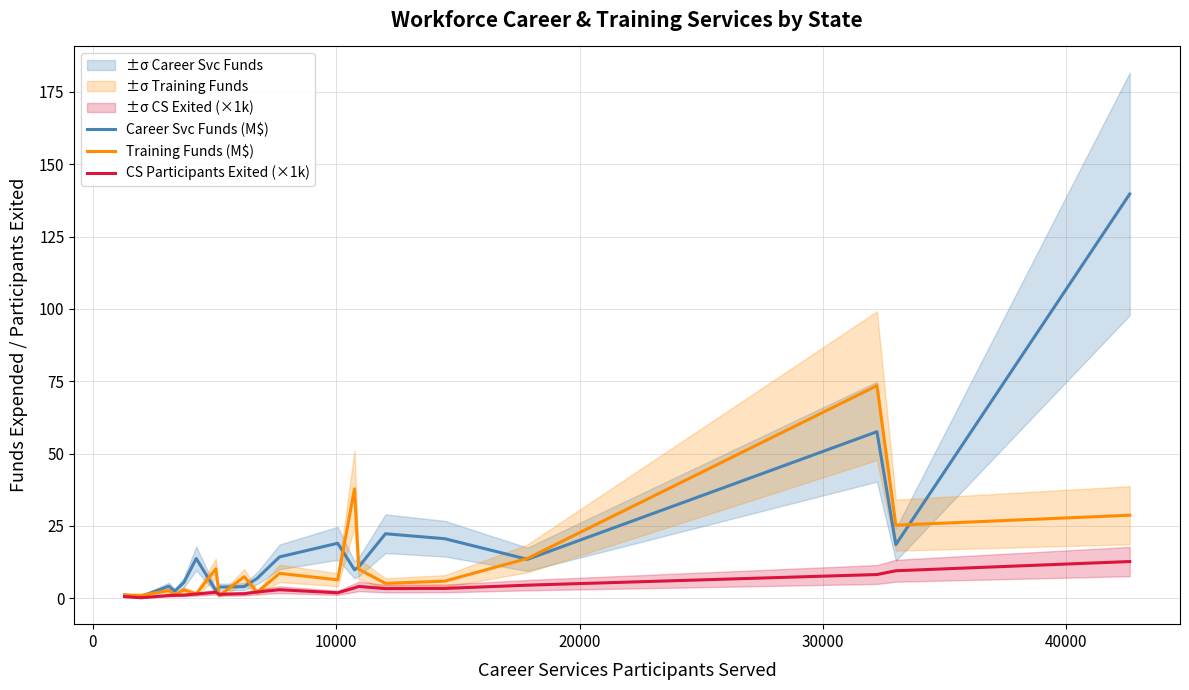

True or false: CS Participants Exited (×1k) and Career Svc Funds (M$) cross at least once.

False